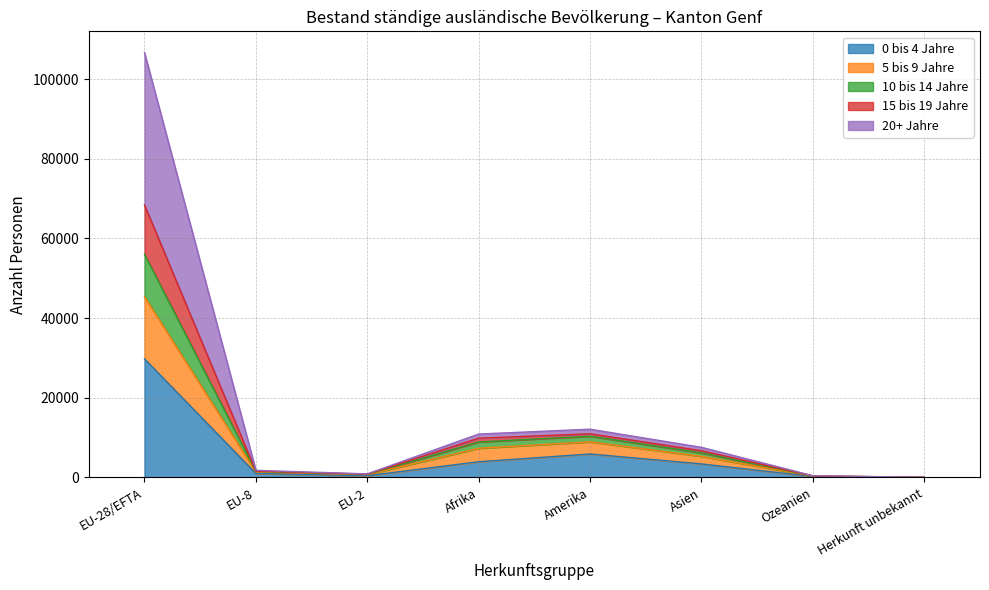

Which category has the highest value in the 0 bis 4 Jahre series?

EU-28/EFTA